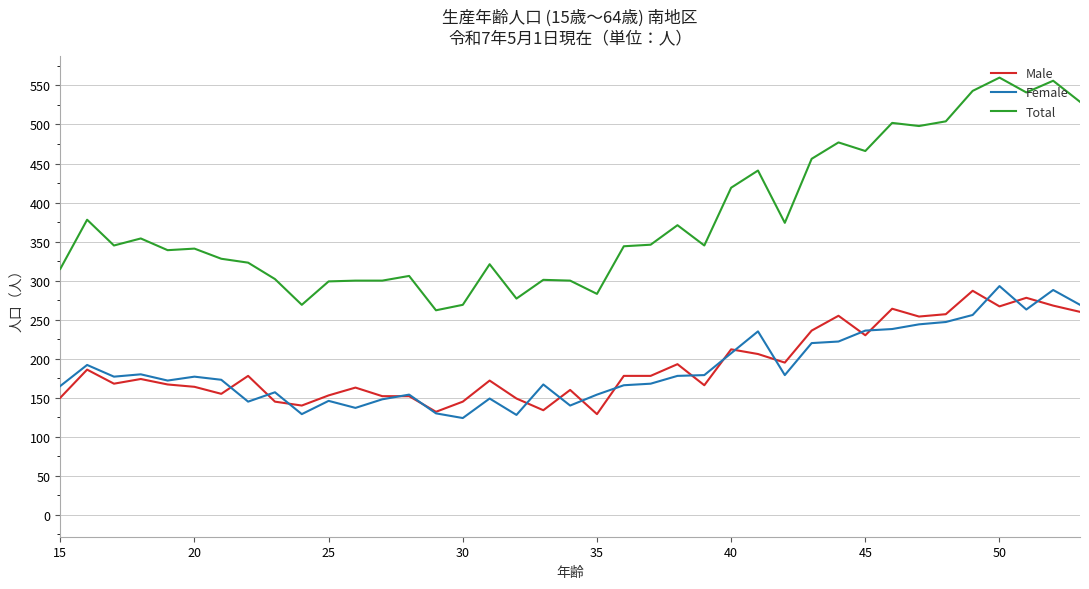

Which series has the largest total across all categories?

Total